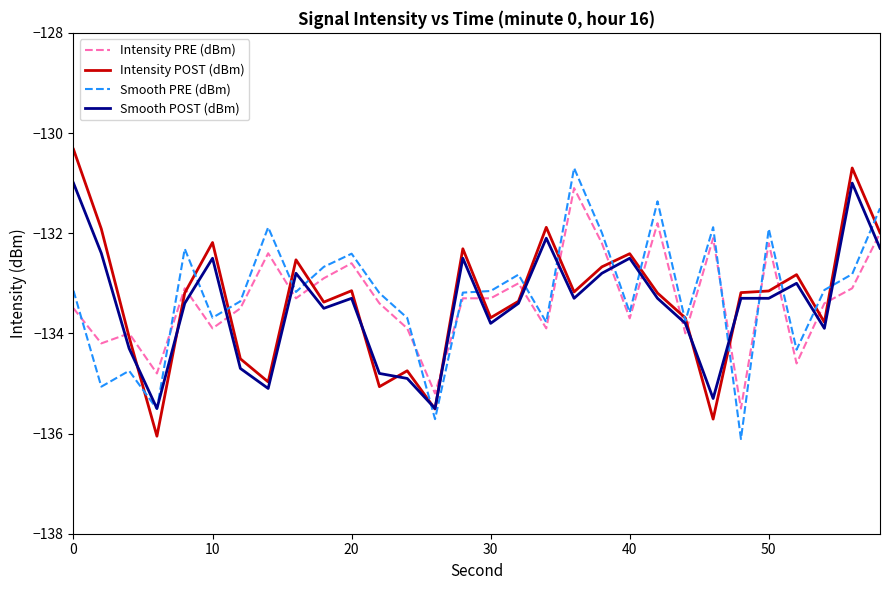

Which series ends up on top after the final intersection of Intensity PRE (dBm) and Smooth PRE (dBm)?

Smooth PRE (dBm)